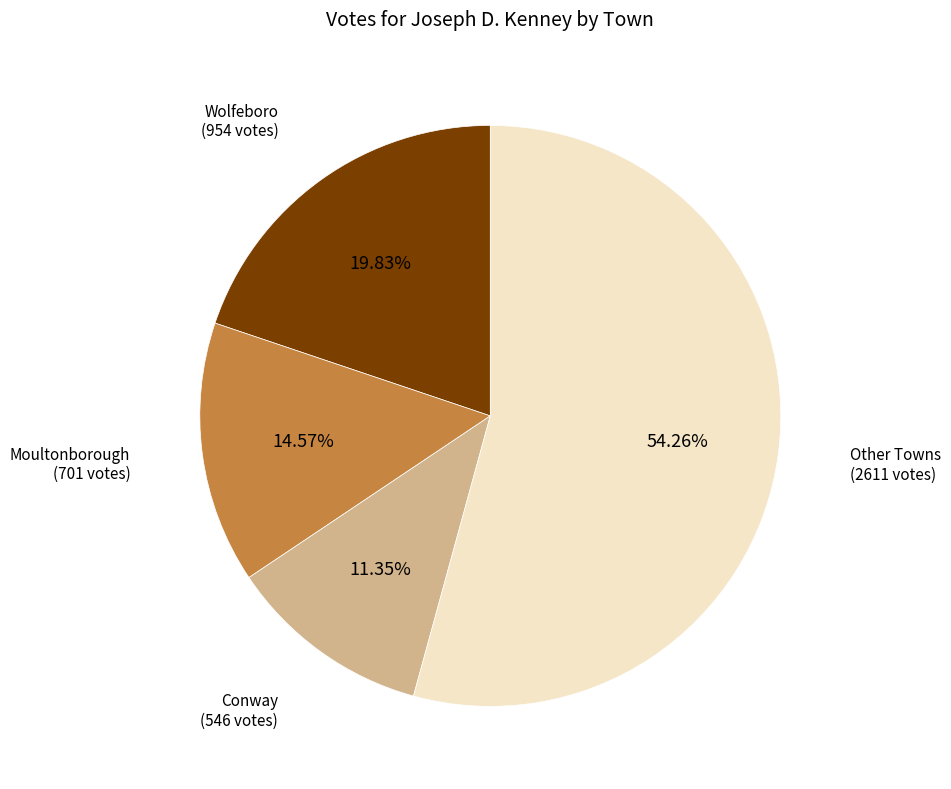

Is there any slice that represents more than half of the pie?

Yes